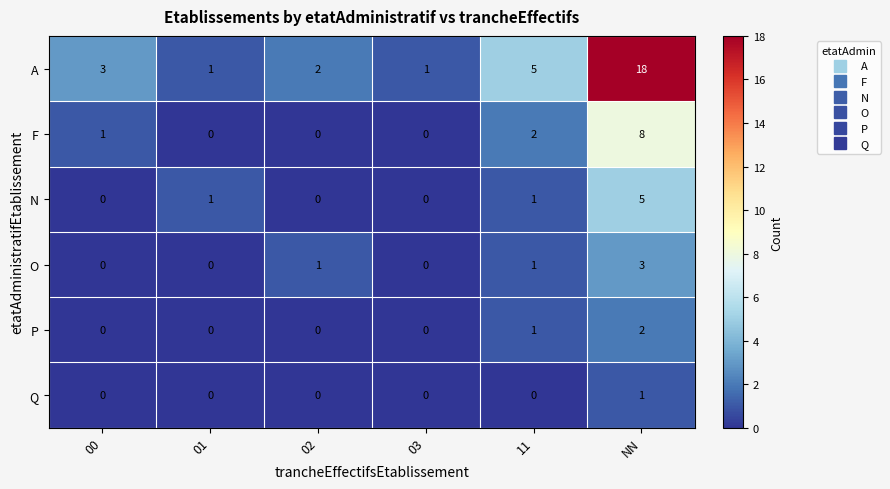

Is it true that O equals 0 at 03?

True